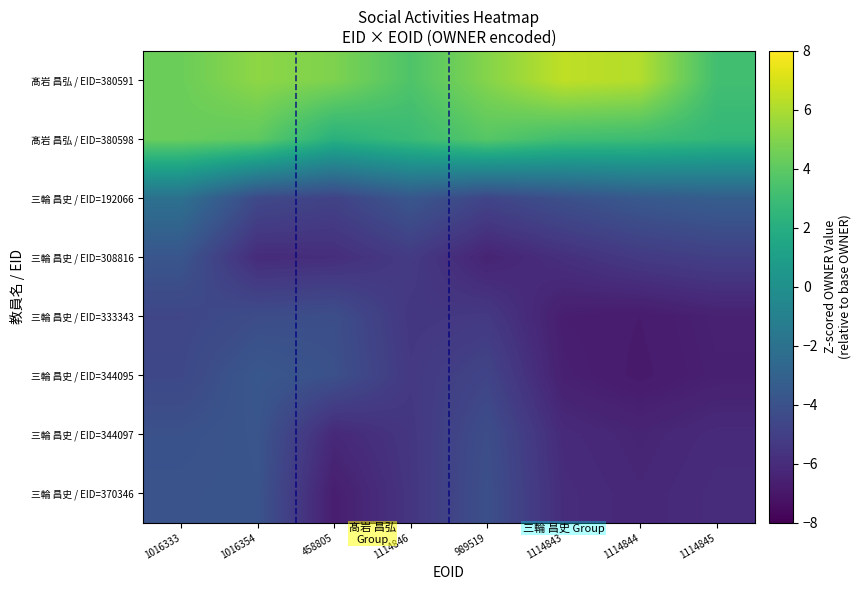

What is the smallest value displayed?

-6.9